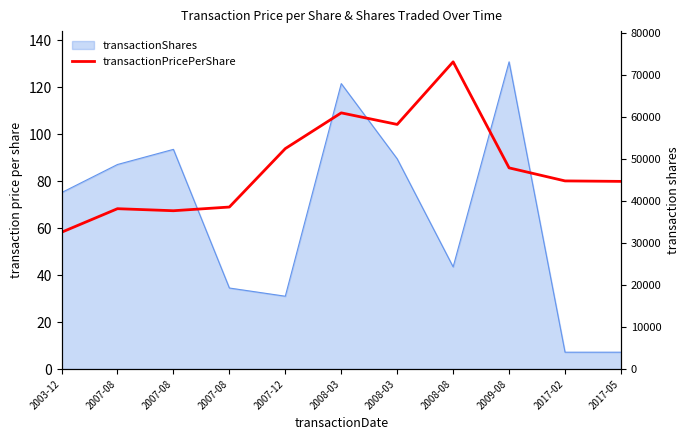

Rank the categories by value from lowest to highest.

2003-12, 2007-08, 2007-08, 2007-08, 2017-05, 2017-02, 2009-08, 2007-12, 2008-03, 2008-03, 2008-08